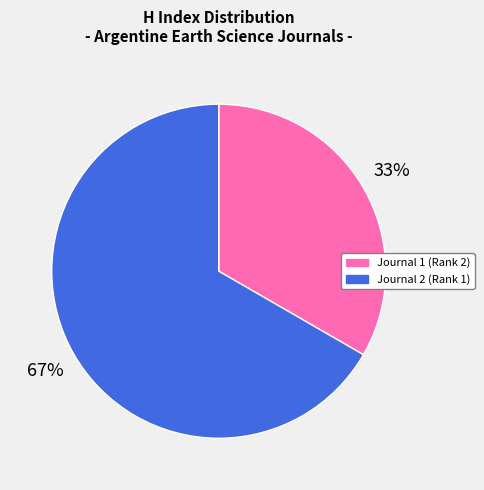

Which has a higher value, Journal 1 (Rank 2) or Journal 2 (Rank 1)?

Journal 2 (Rank 1)